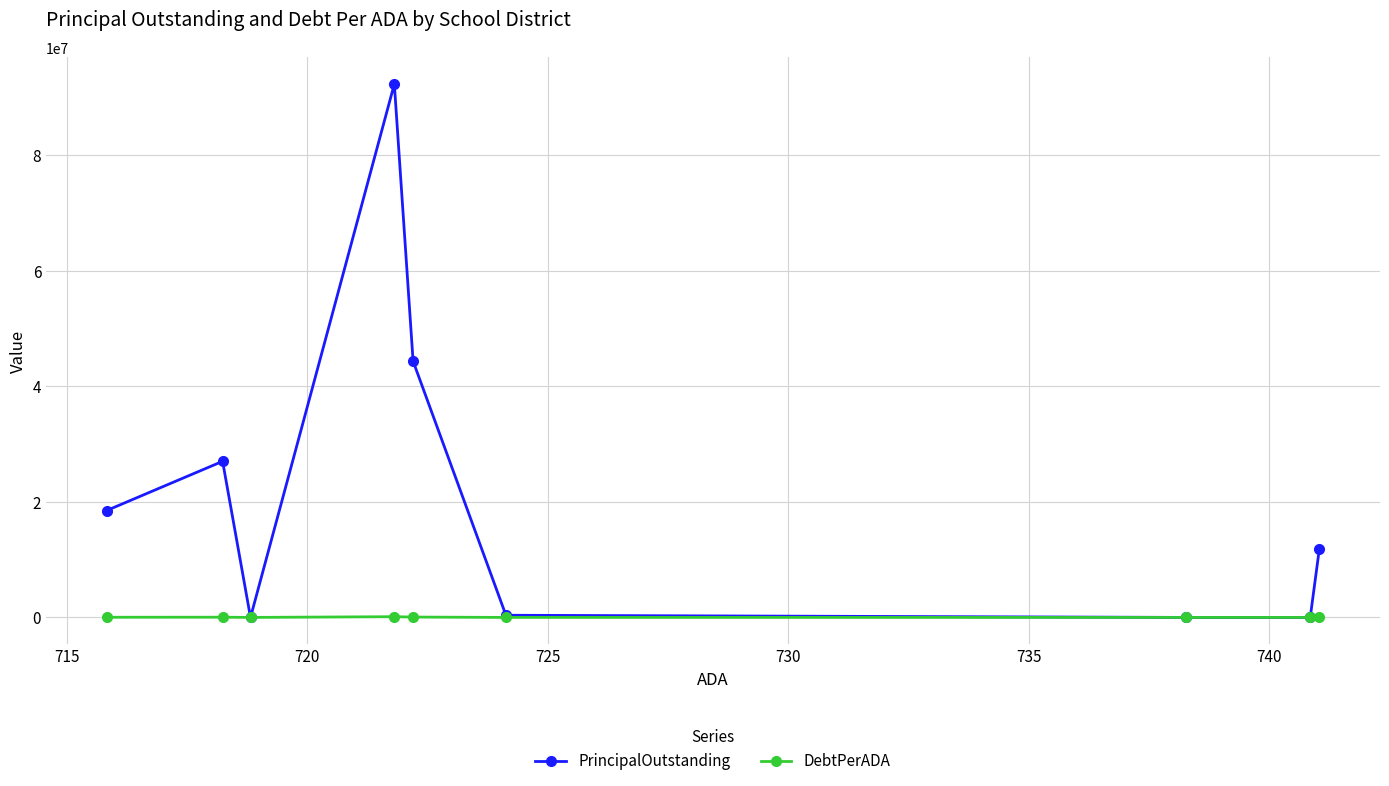

What is the value of the PrincipalOutstanding point at the 9th from the left?

11885000.0